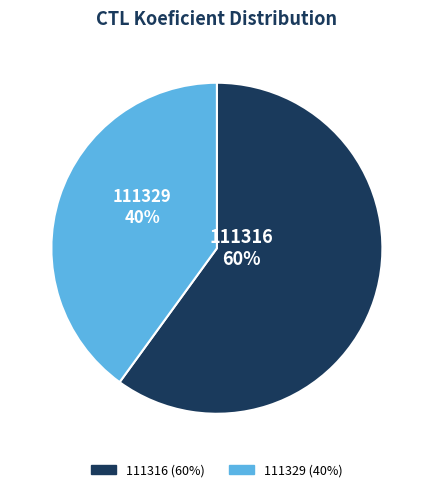

To the nearest percent, what is the difference between the 111329 and 111316 slice percentages?

20%